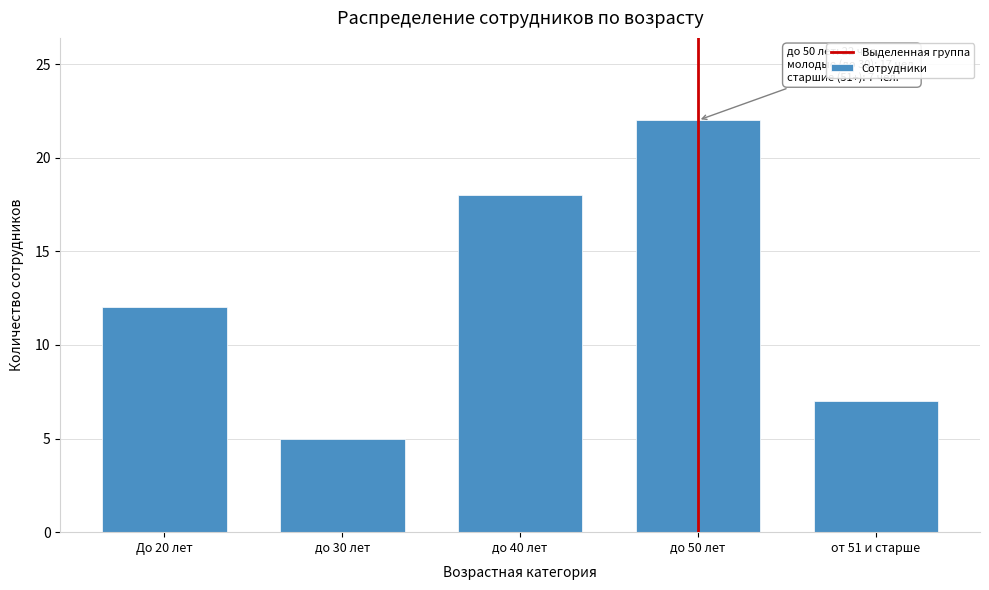

Reading right to left, what are all the values shown in this chart?

от 51 и старше=7	до 50 лет=22	до 40 лет=18	до 30 лет=5	До 20 лет=12